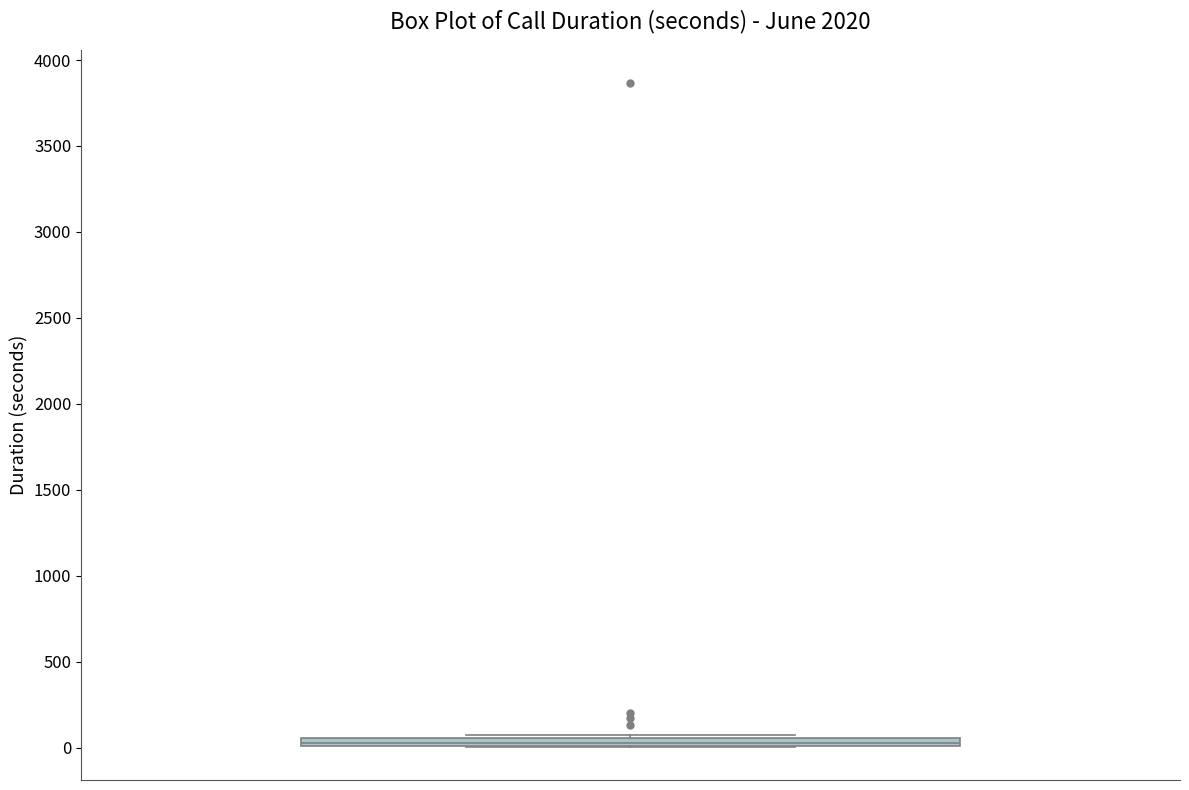

Where is the upper edge of the box on the y-axis? The values are not printed on the chart, so give them approximately, as read against the axis.

50